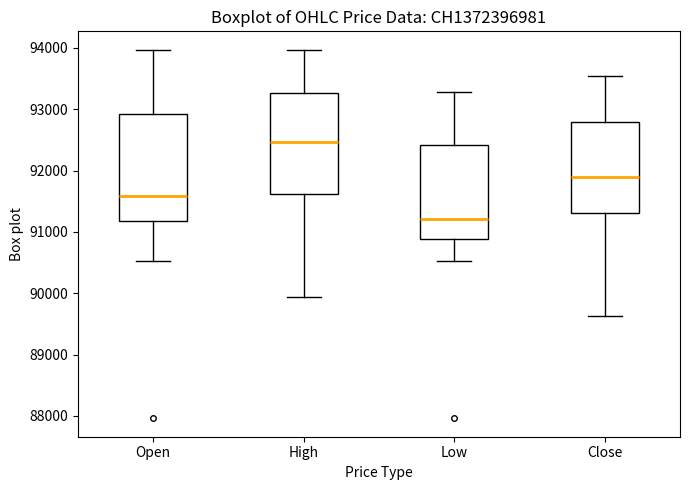

Which box has the highest median line?

High